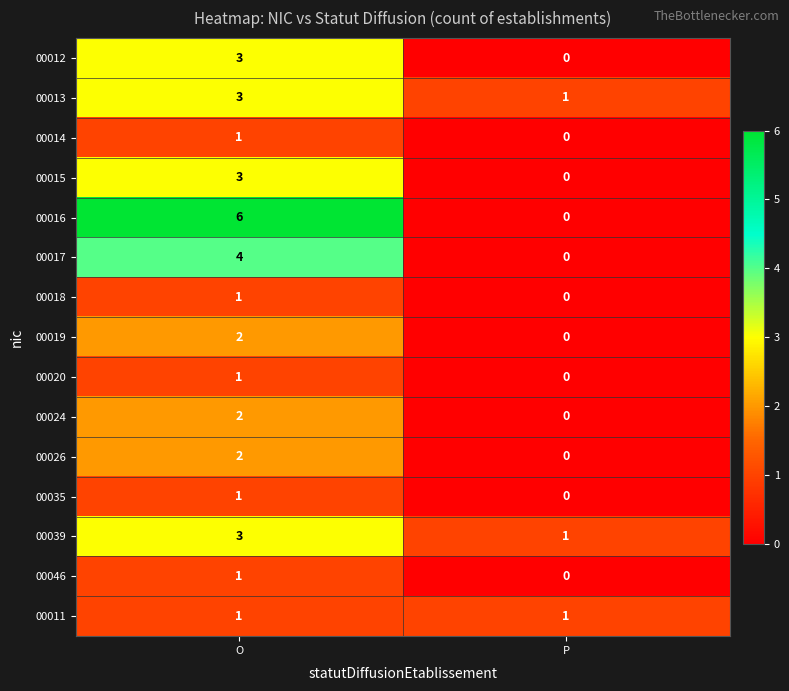

What is the spread (max minus min) of values at O?

5